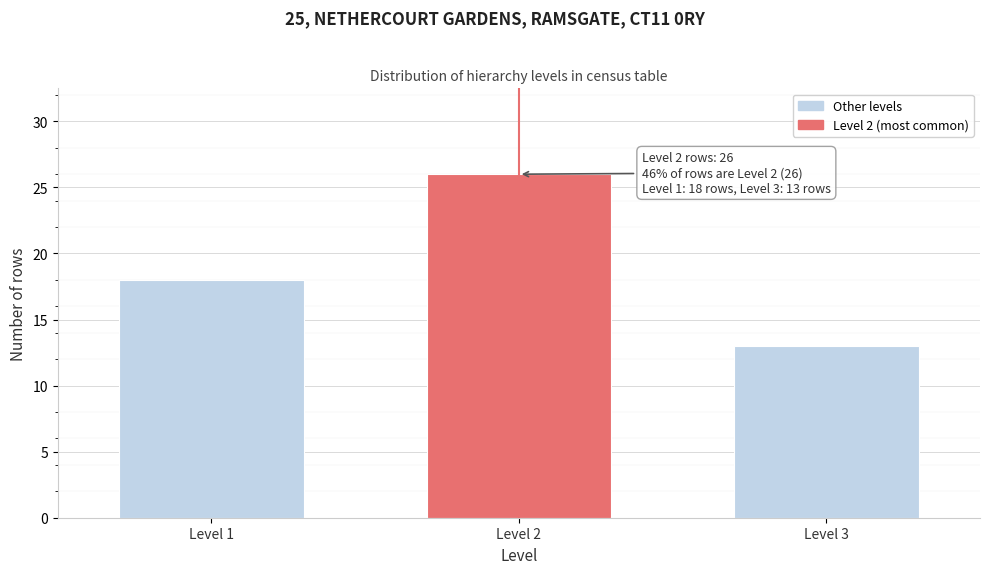

Reading right to left, list all the values displayed in this chart.

Level 3=13	Level 2=26	Level 1=18